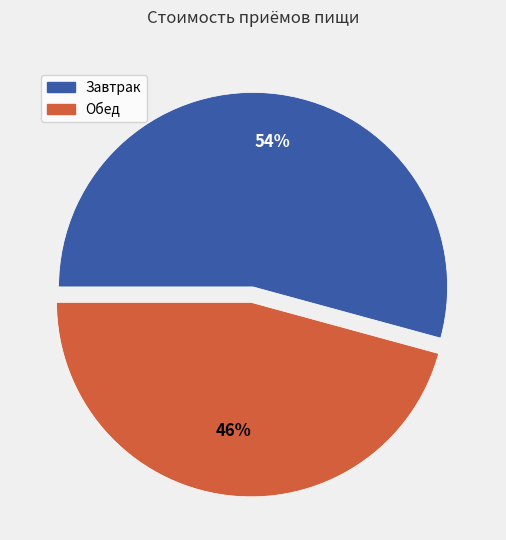

To the nearest percent, what is the average slice percentage?

50%